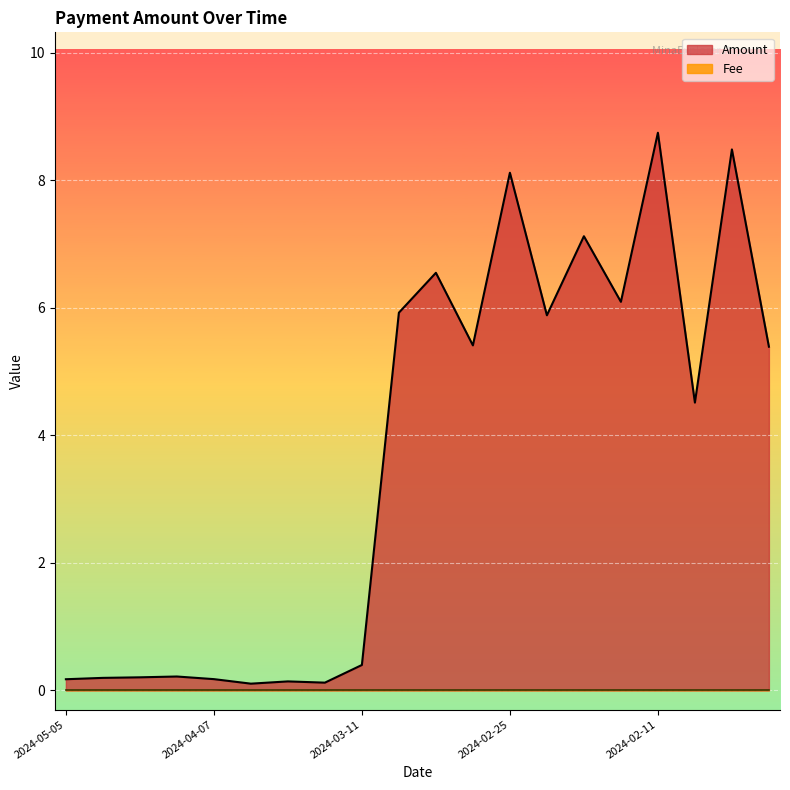

What is the value of the 16th point from the left?

6.1